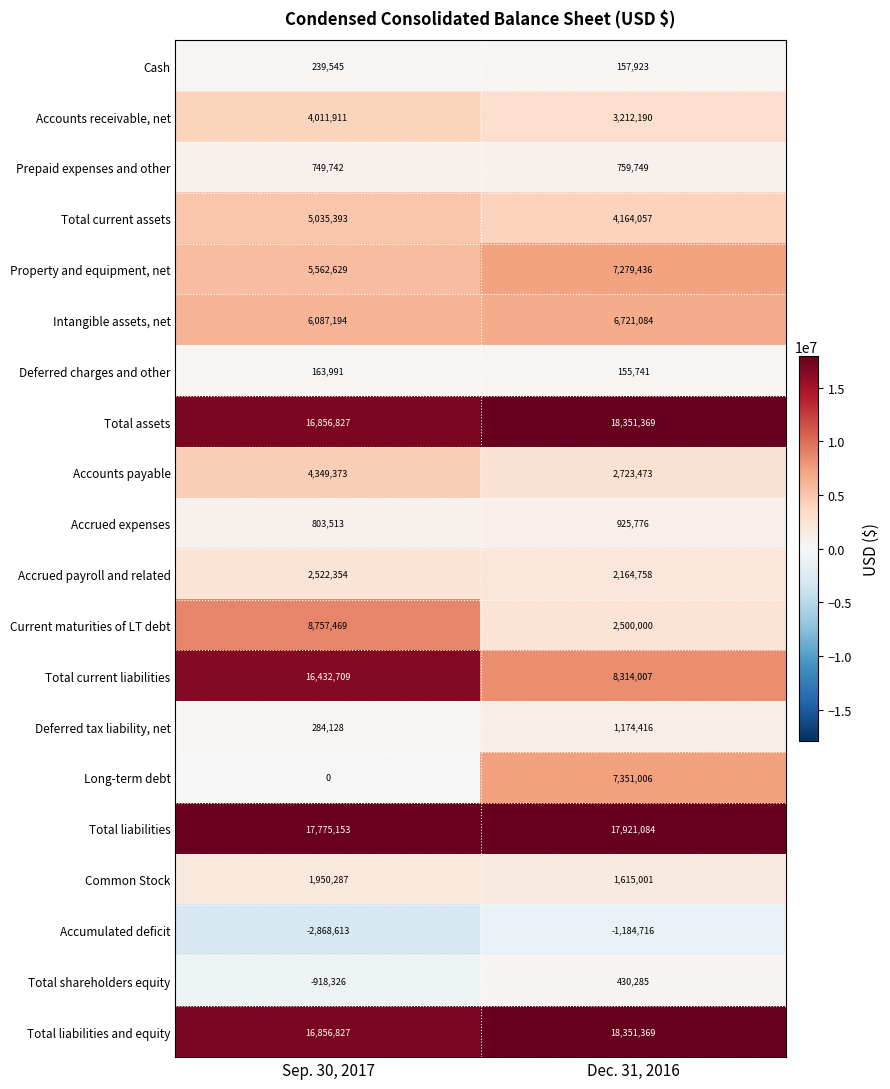

What is the difference between the maximum and minimum values in the Accounts payable series?

1625900